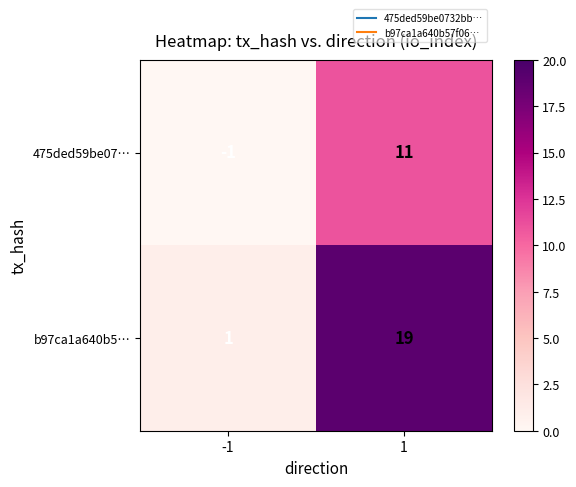

Which series has the largest range (max minus min)?

b97ca1a640b5…